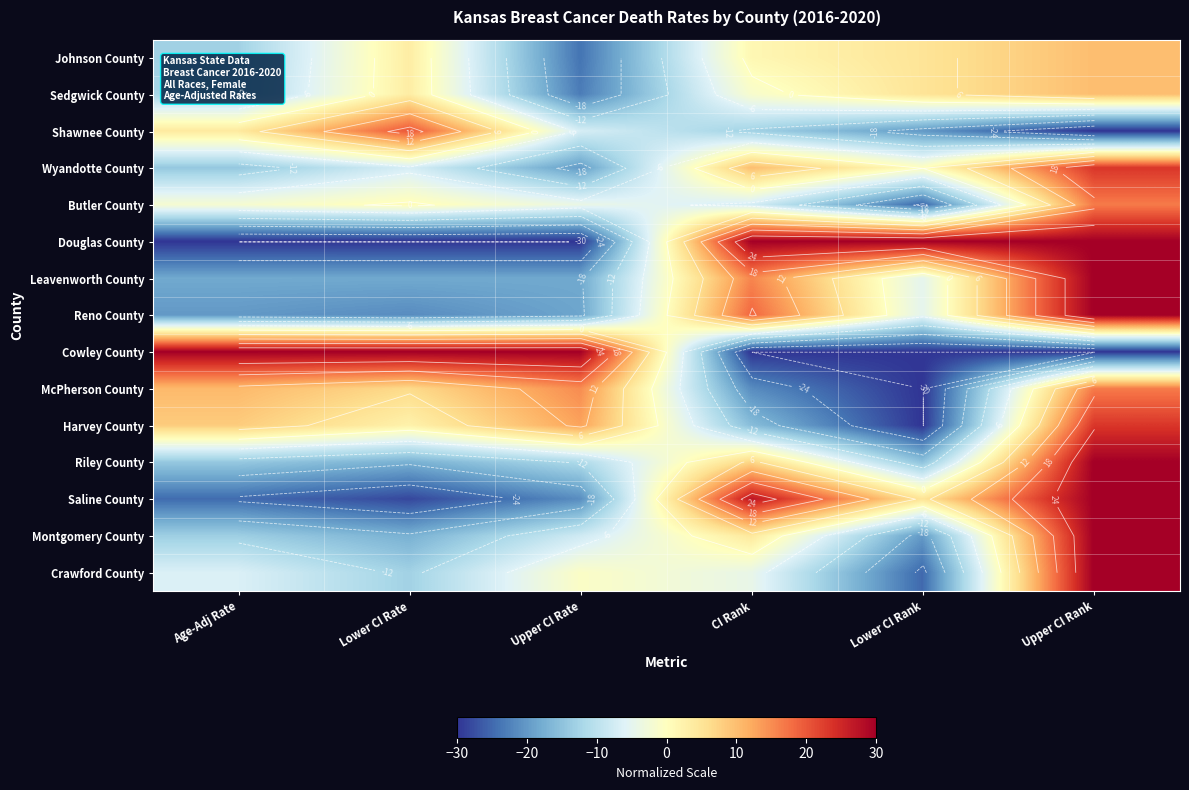

Is it true that Riley County equals 18.8 at Upper CI Rank?

False